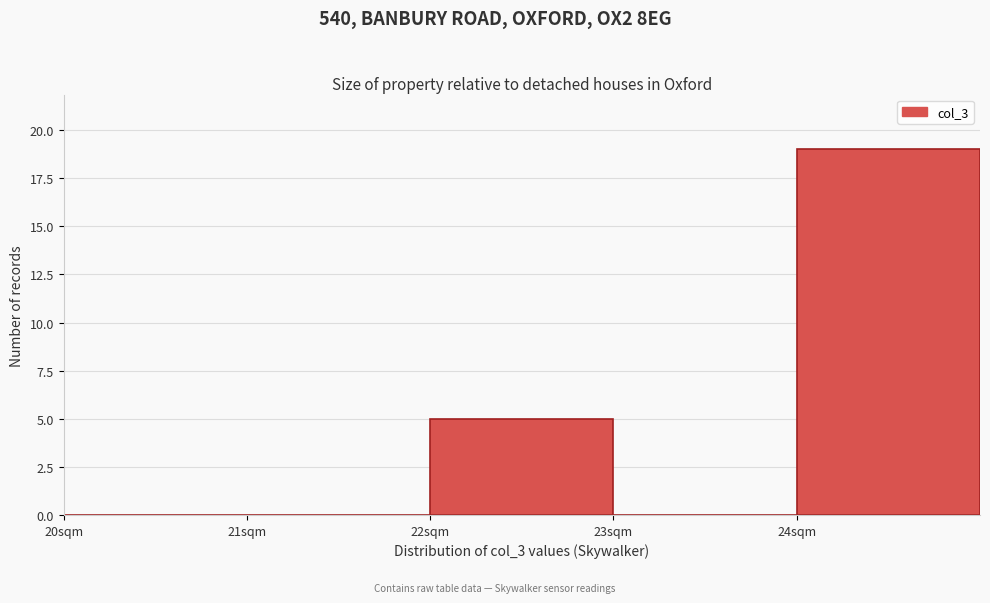

Which range on the x-axis has the tallest bar?

24 to 25